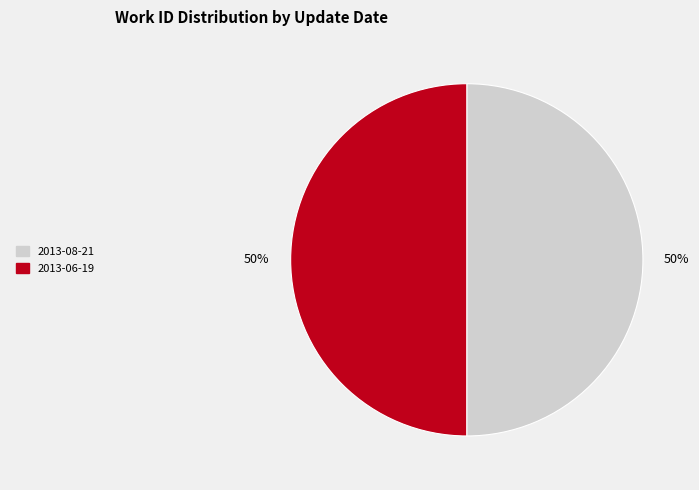

To the nearest percent, what is the average slice percentage?

50%